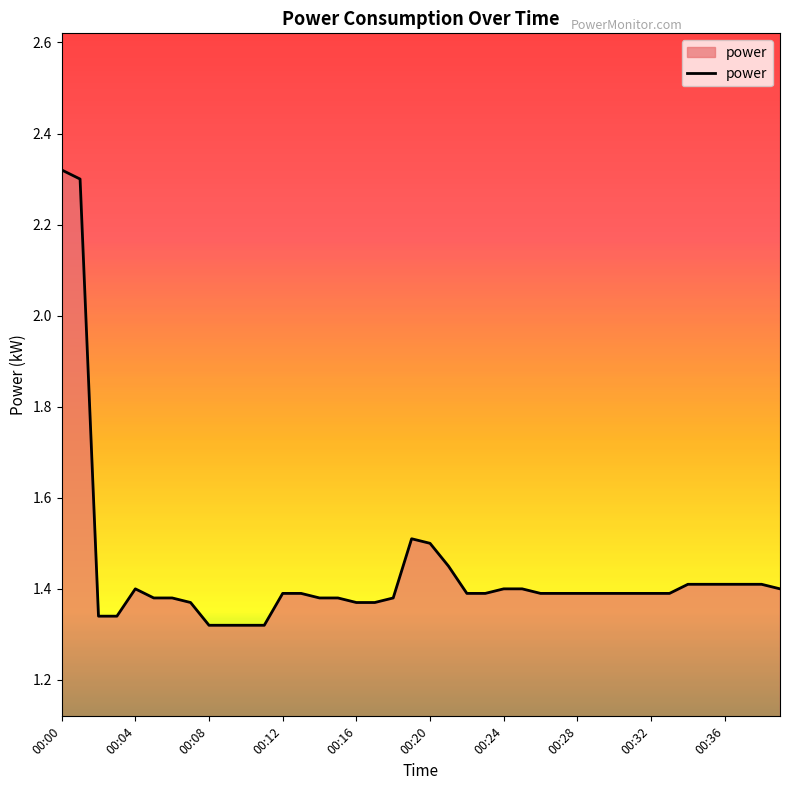

Does the chart display data point markers on the line(s)?

No